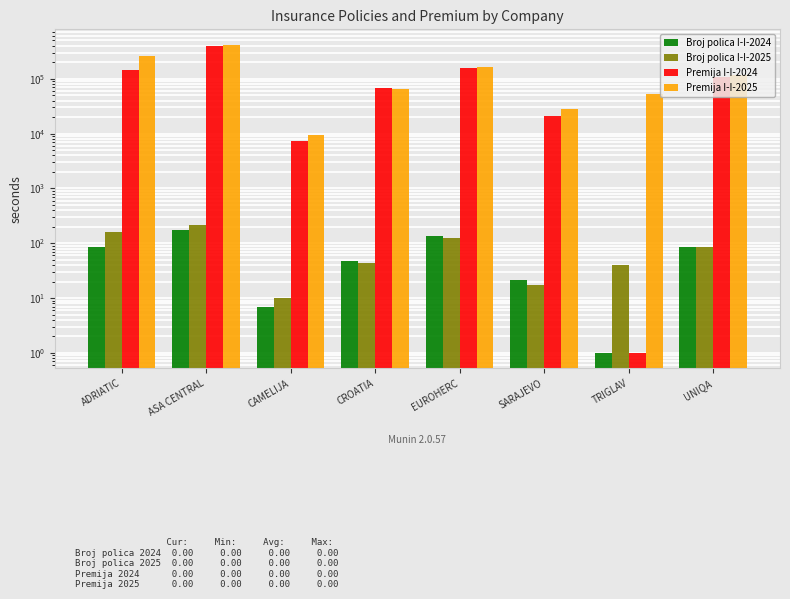

At how many categories does at least one series exceed 243266?

2